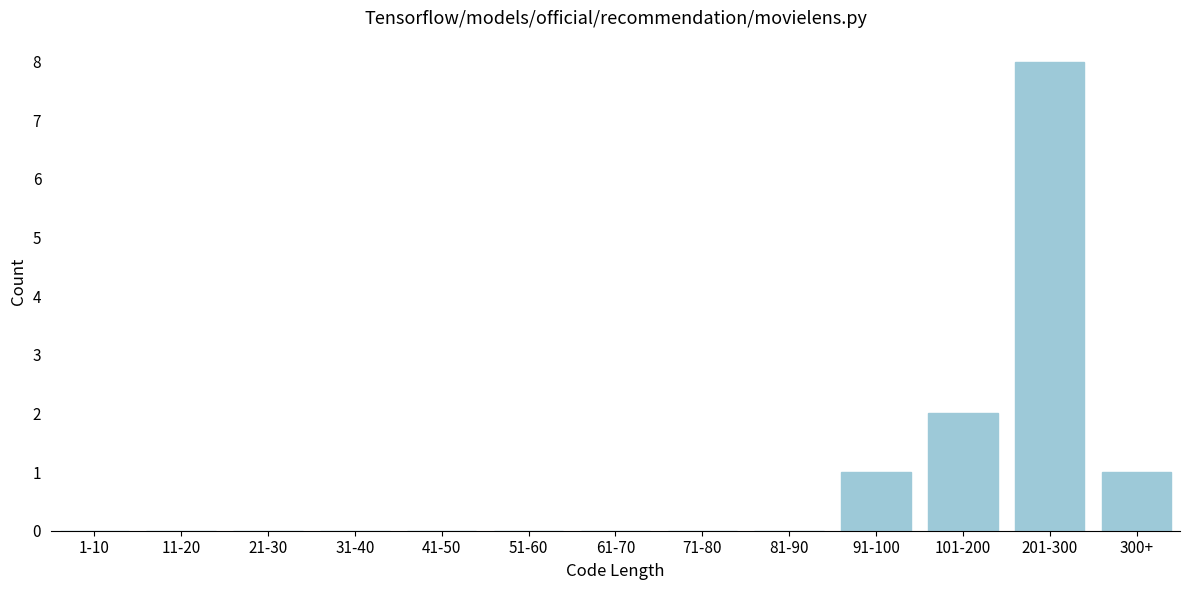

Reading left to right, extract all data points from this chart.

1-10=0	11-20=0	21-30=0	31-40=0	41-50=0	51-60=0	61-70=0	71-80=0	81-90=0	91-100=1	101-200=2	201-300=8	300+=1